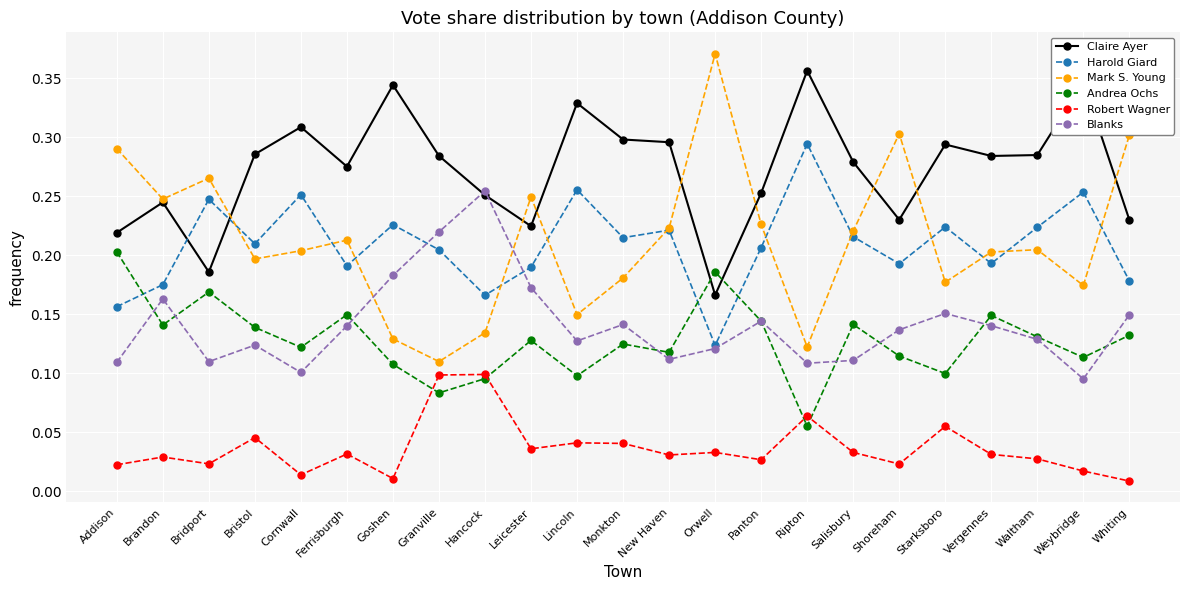

Is the value of Mark S. Young at Whiting greater than the value of Claire Ayer at Starksboro?

Yes